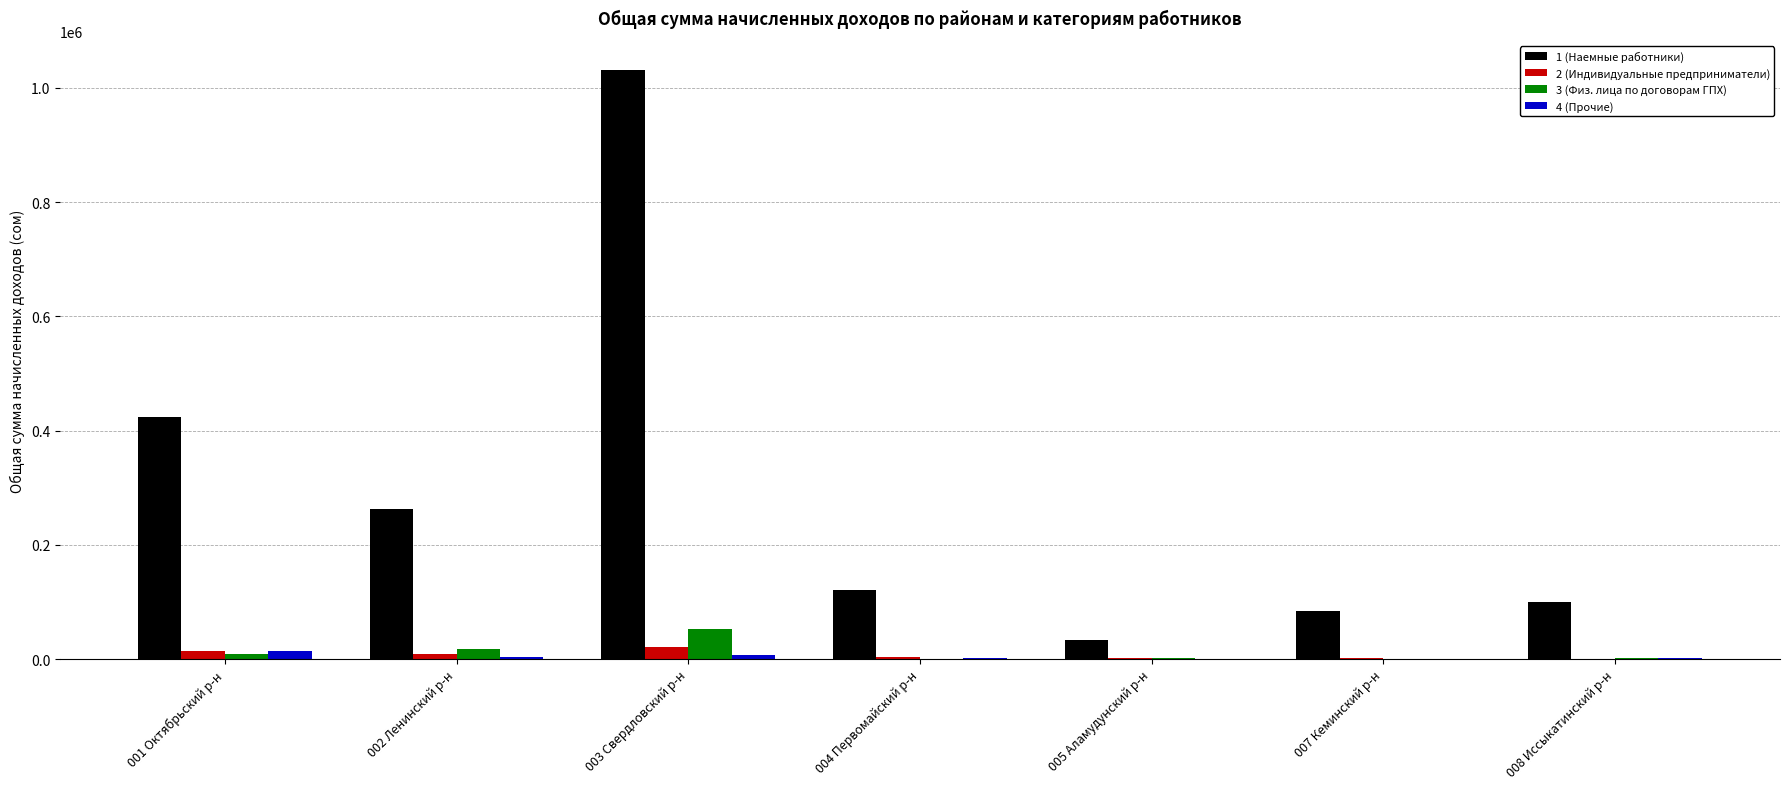

Is the value of 3 (Физ. лица по договорам ГПХ) at 008 Иссыкатинский р-н greater than the value of 1 (Наемные работники) at 008 Иссыкатинский р-н?

No